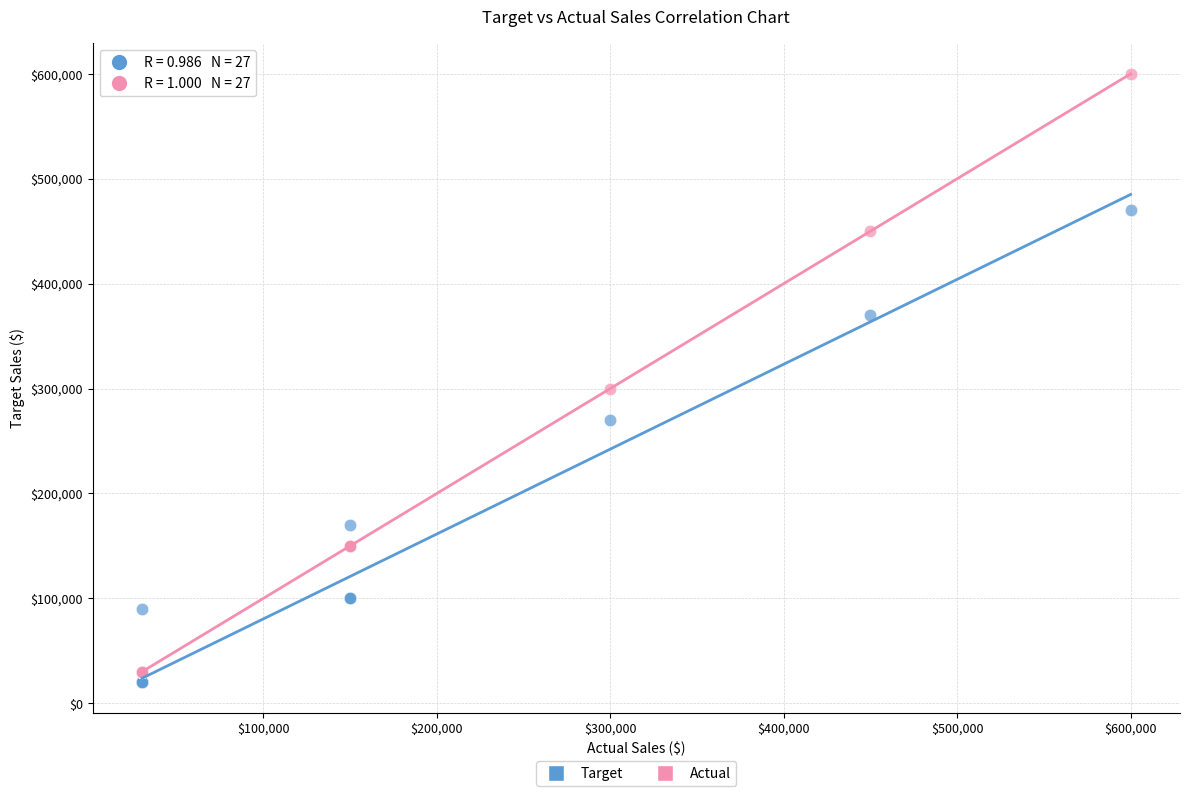

What is the X range (max minus min) for the scatter plot?

570000